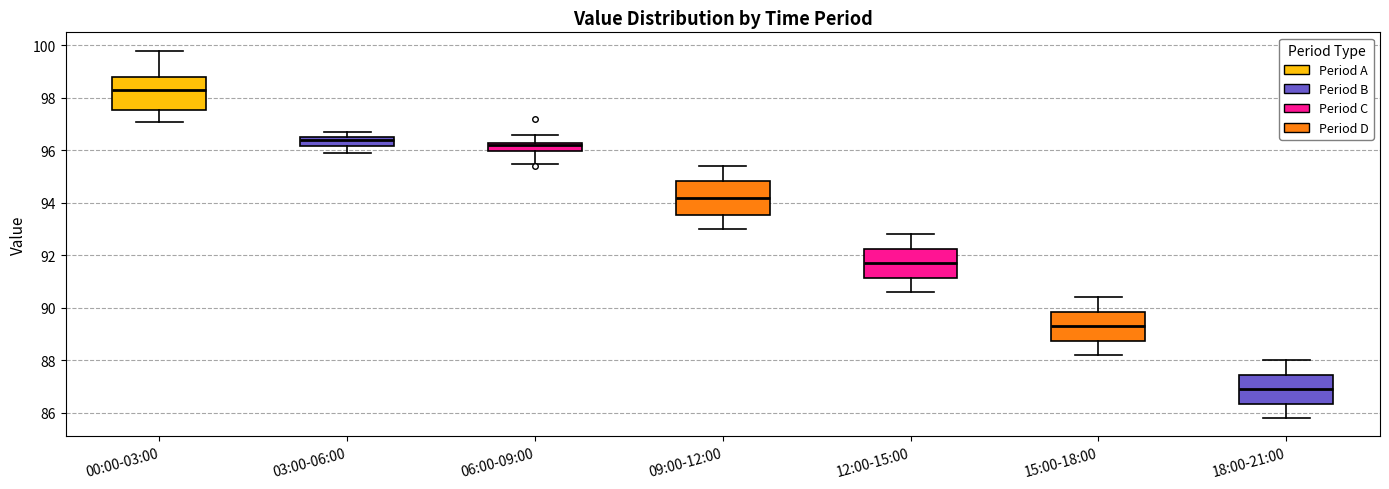

Which box's median line is the lowest?

18:00-21:00